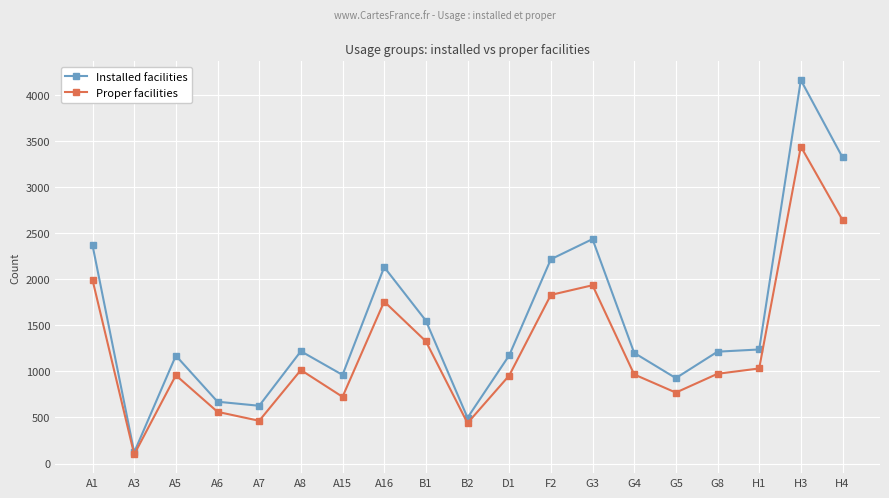

The value of Proper facilities at A1 is 2670. True or false?

False